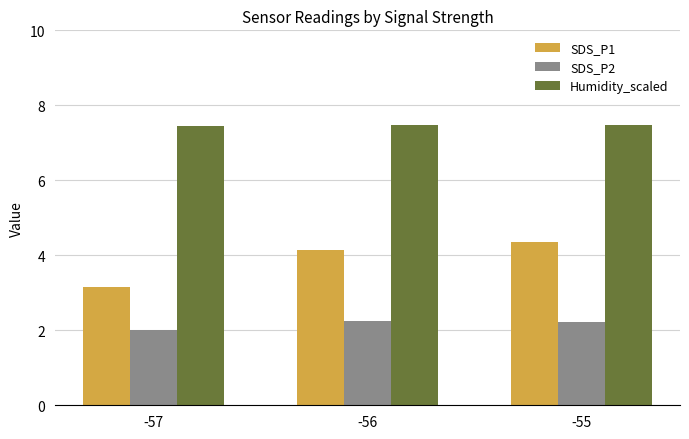

Is it true that SDS_P1 equals 4.2 at -56?

True